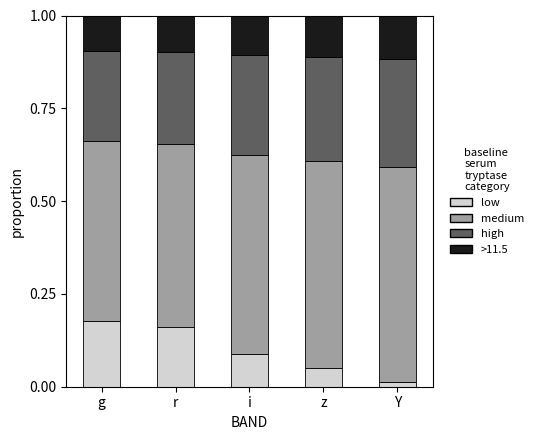

At which label does low reach its minimum?

Y